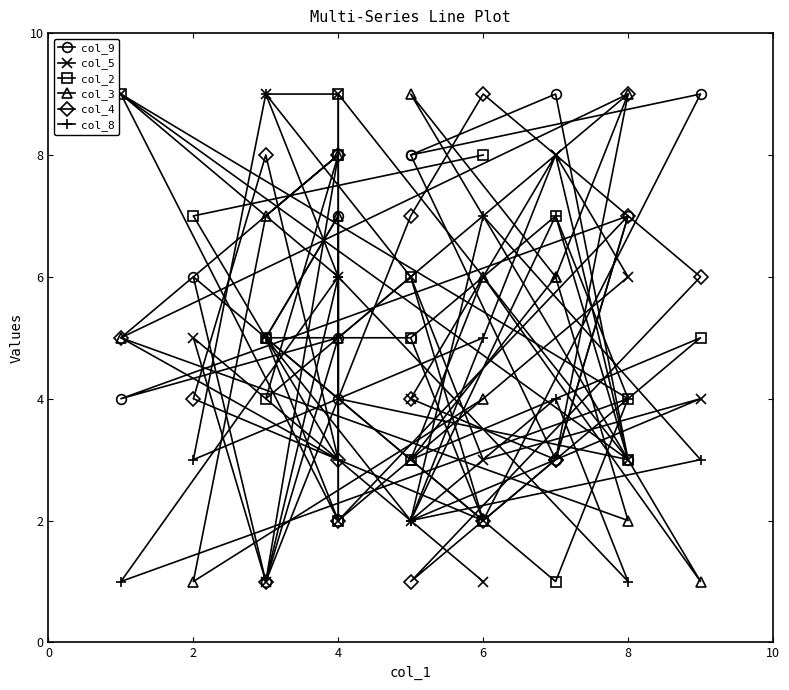

Where do col_9 and col_8 first cross each other?

8 and 4